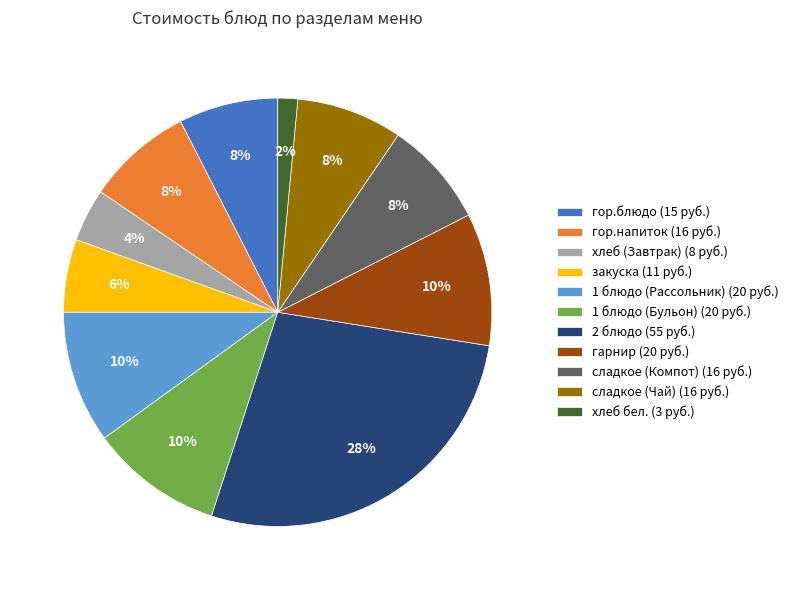

Is it true that гарнир (20 руб.) is 21% of the pie?

False